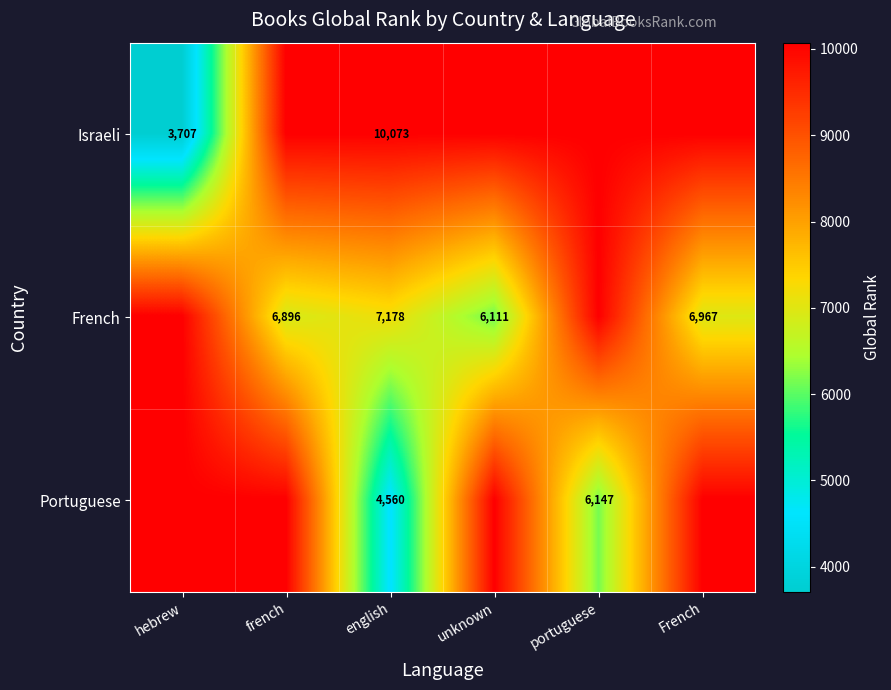

The value of French at French is 10207. True or false?

False